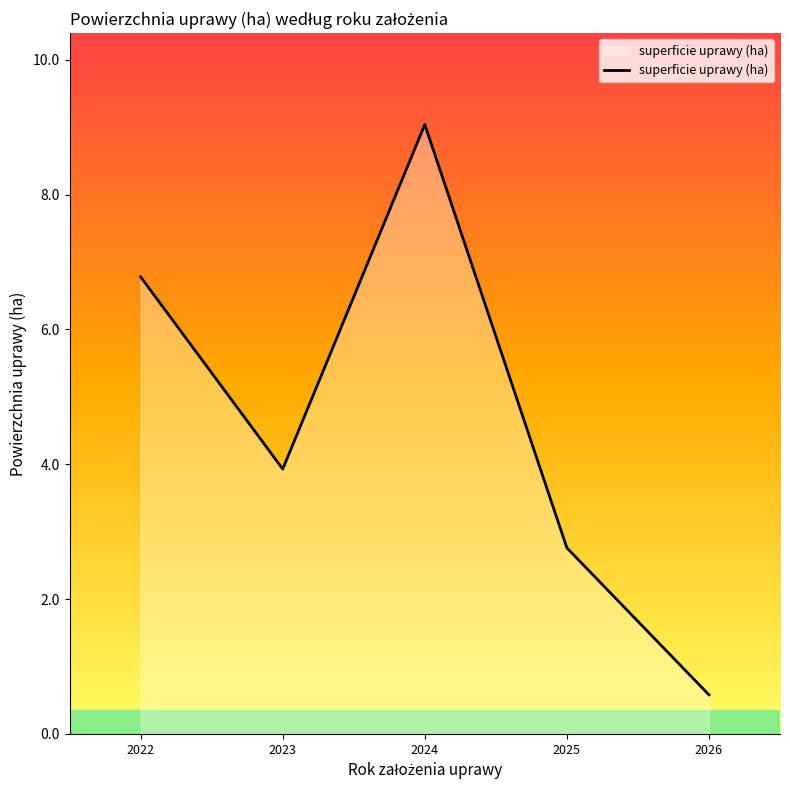

Reading right to left, list all the values displayed in this chart.

0.6	2.8	9.0	3.9	6.8